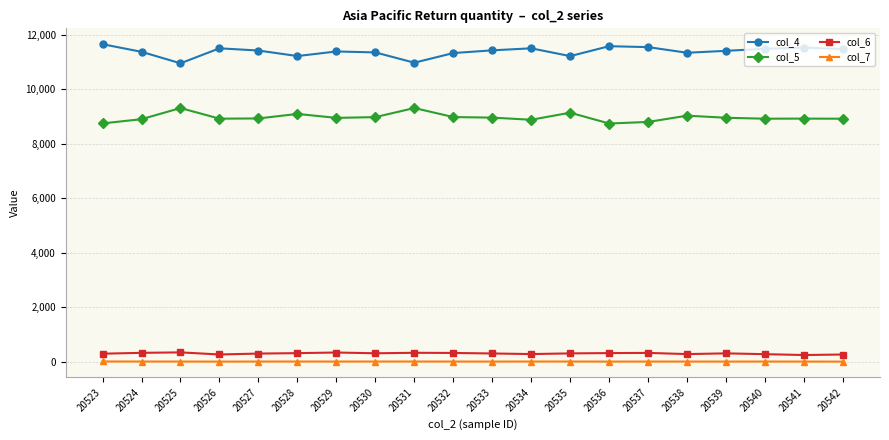

At which category does col_4 reach its first local valley?

20525